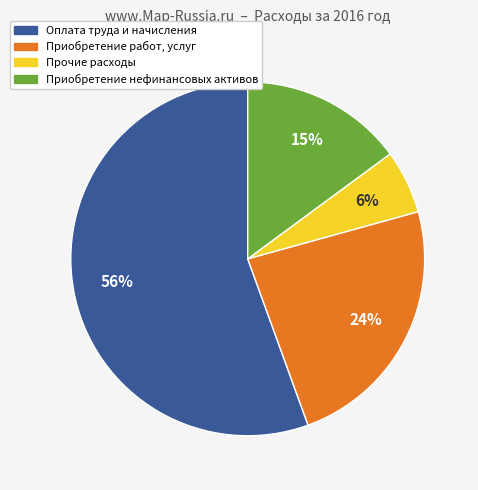

Which has a higher value, Приобретение работ, услуг or Прочие расходы?

Приобретение работ, услуг